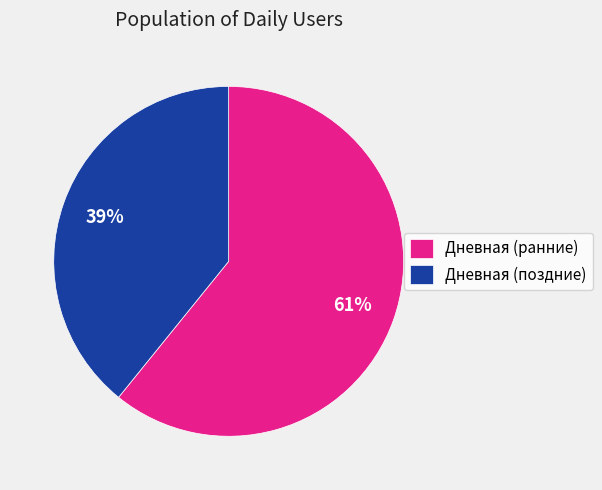

Is the sum of Дневная (ранние) and Дневная (поздние) greater than half?

Yes